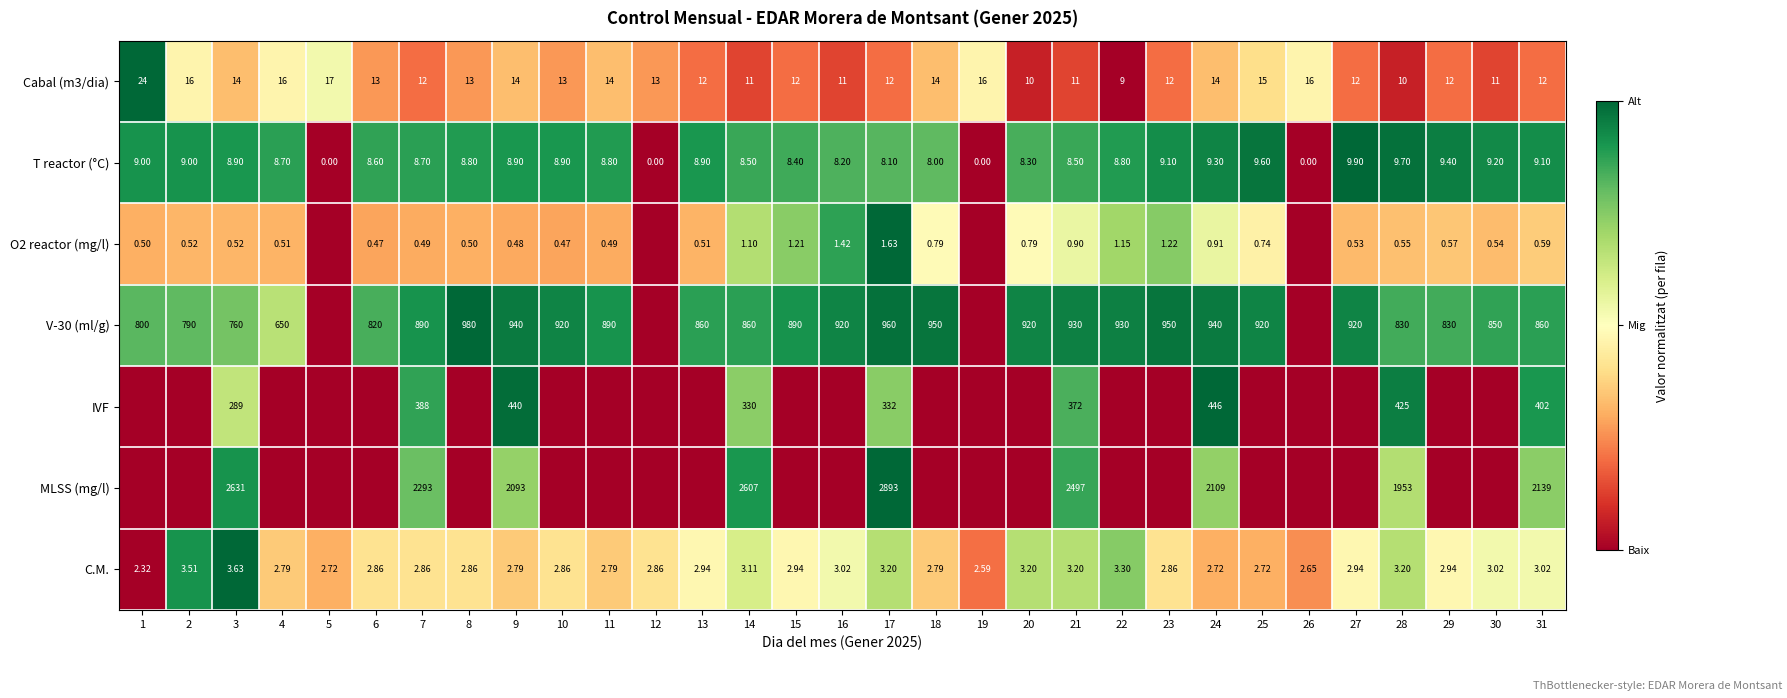

Rank the categories by C.M. value from lowest to highest.

1, 19, 26, 5, 24, 25, 4, 9, 11, 18, 6, 7, 8, 10, 12, 23, 13, 15, 27, 29, 16, 30, 31, 14, 17, 20, 21, 28, 22, 2, 3